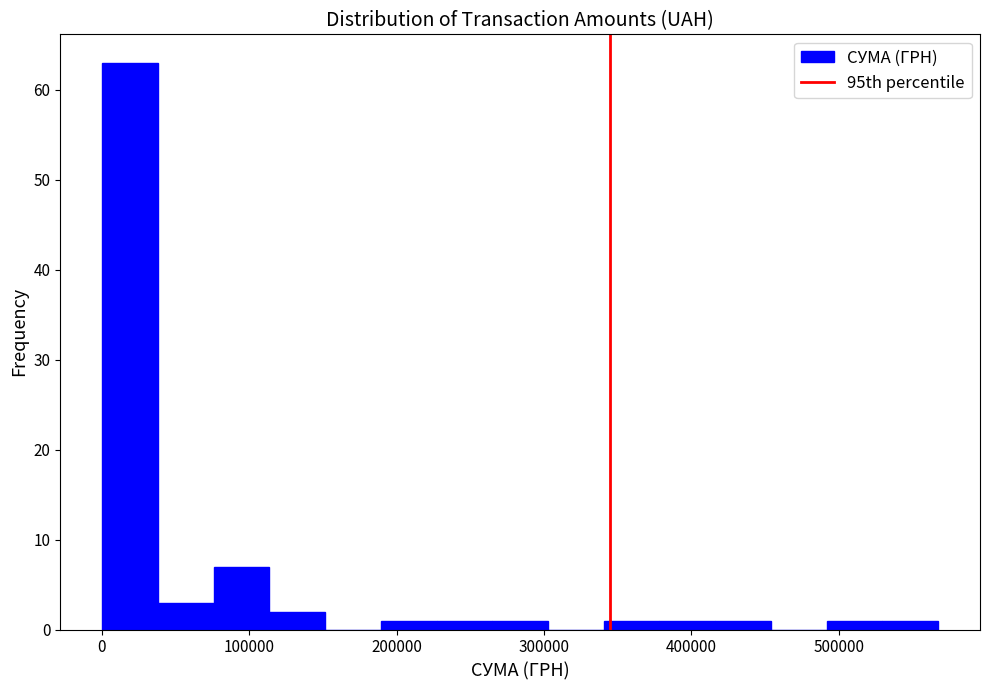

Read against the x-axis, roughly where is the centre of the tallest bar?

20000